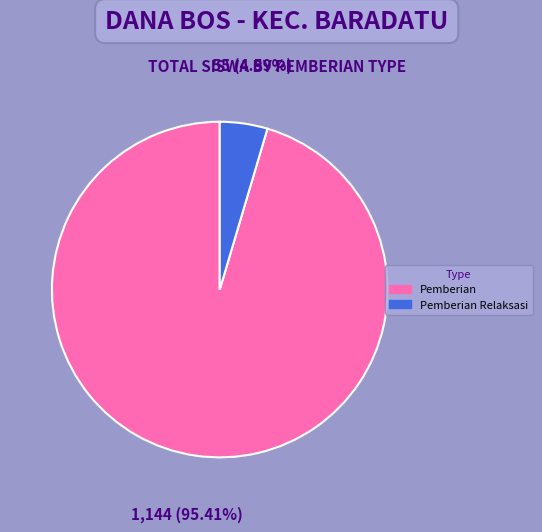

Is there any slice that represents more than half of the pie?

Yes